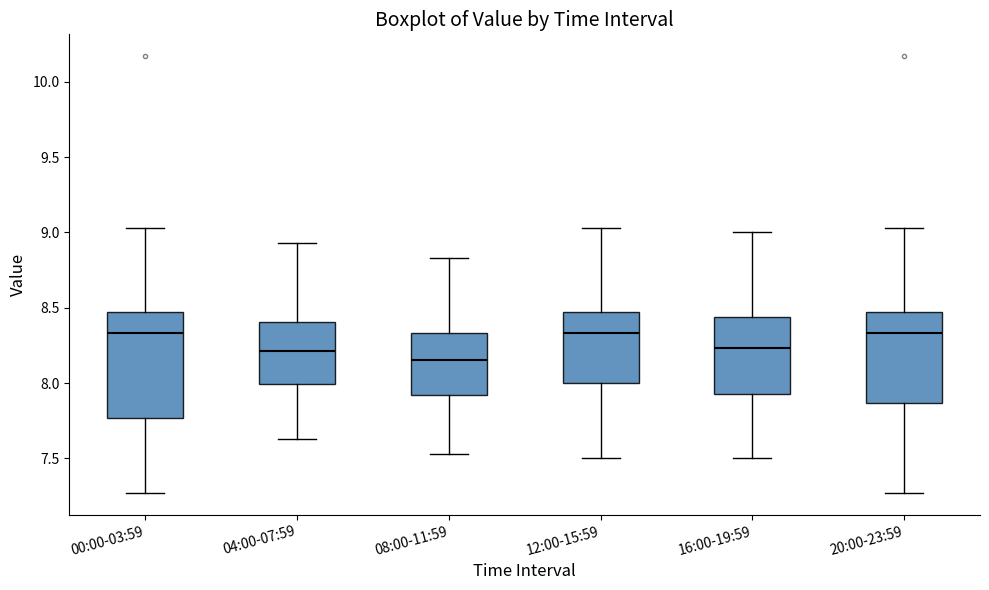

Where does the lower whisker of the box for 00:00-03:59 end on the y-axis? The values are not printed on the chart, so give them approximately, as read against the axis.

7.25